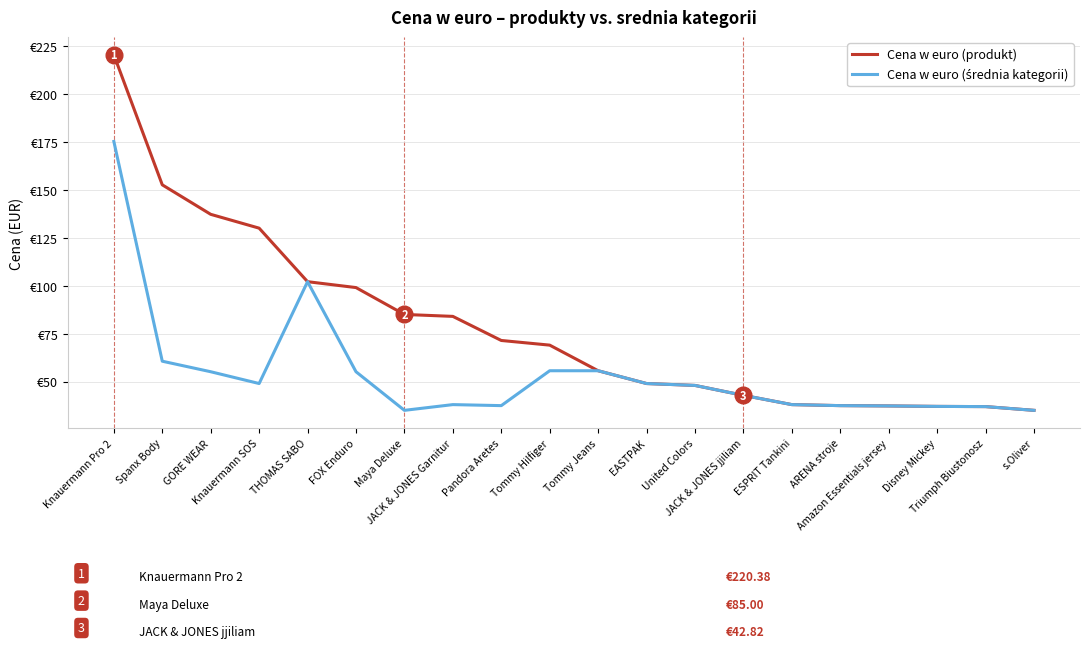

What value does the Cena w euro (średnia kategorii) series have at Triumph Biustonosz?

37.0